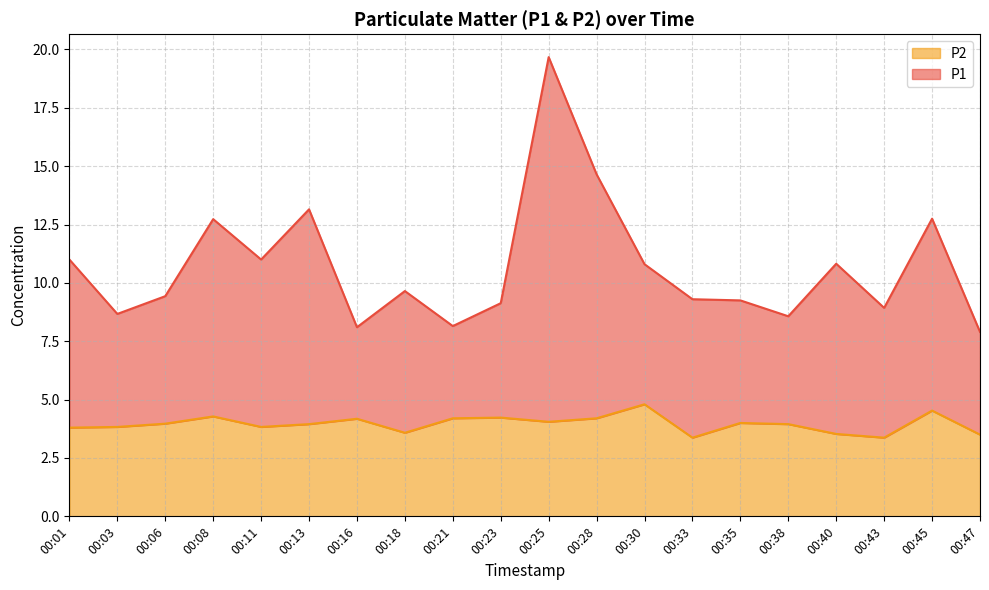

How many values in the P1 series exceed 9?

14